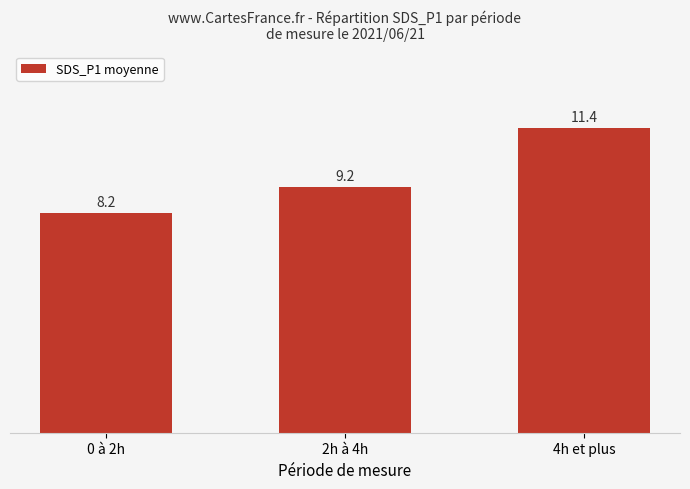

What is the sum of all values?

28.8